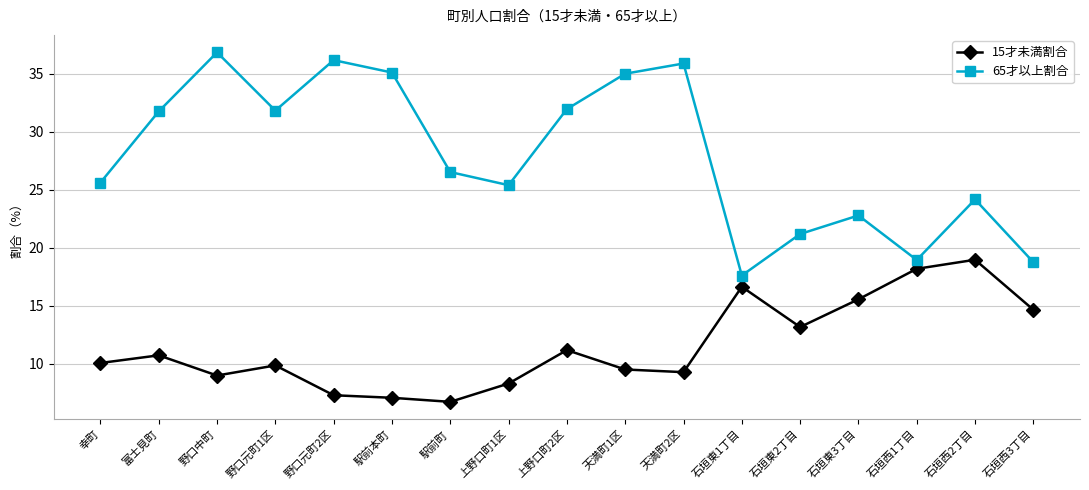

What is the sum of the 65才以上割合 values at 石垣東1丁目 and 富士見町?

49.4